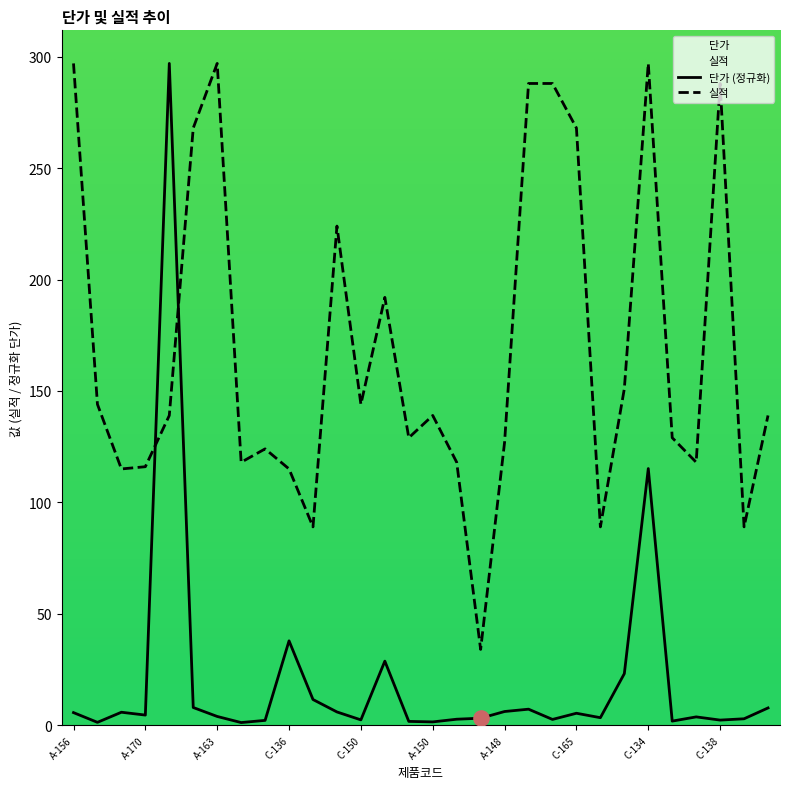

At how many categories does at least one series exceed 190?

11